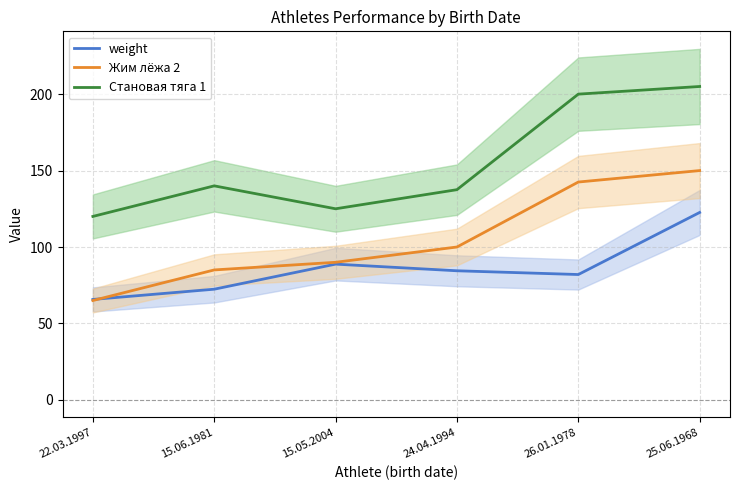

What is the label of the 5th point from the left?

26.01.1978